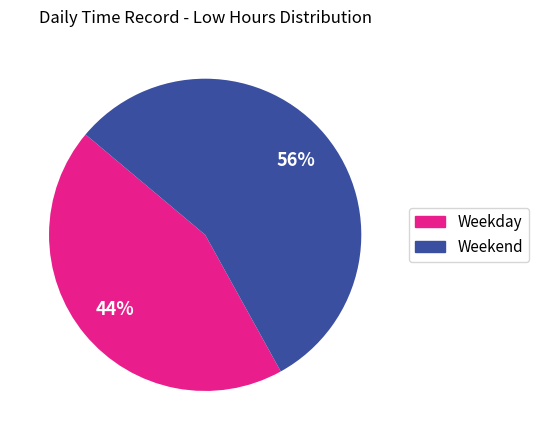

To the nearest percent, what is the average slice percentage?

50%